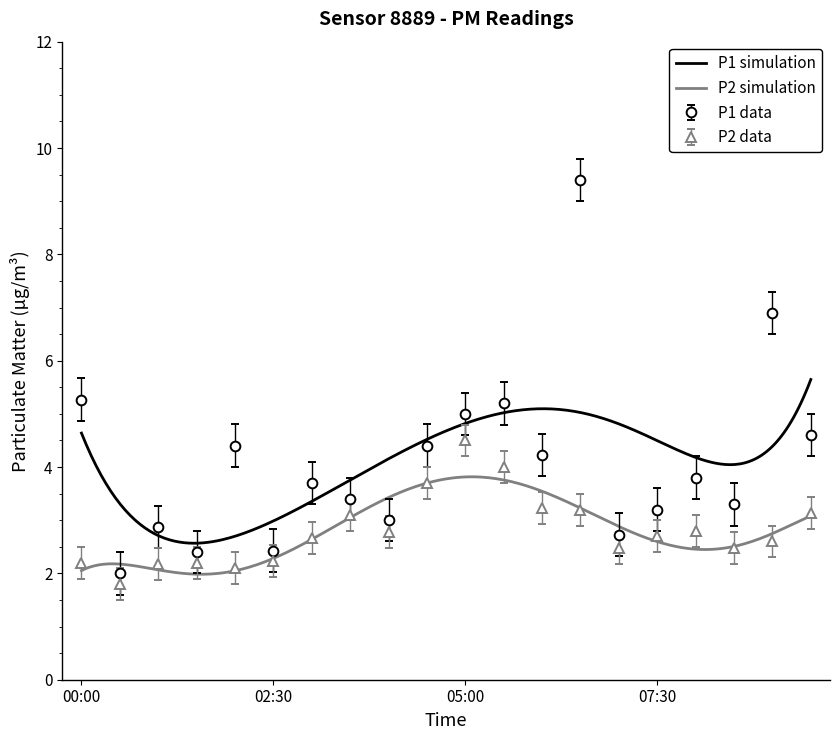

In P2, how many points are lower than both neighbors (excluding endpoints)?

5